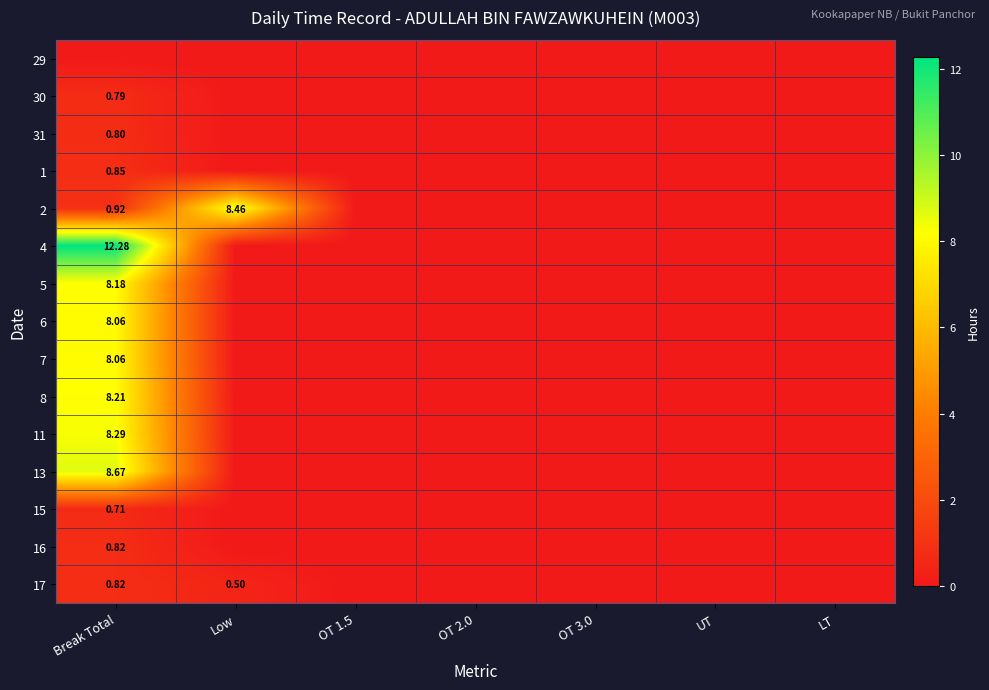

How many values in 7 are above zero?

1